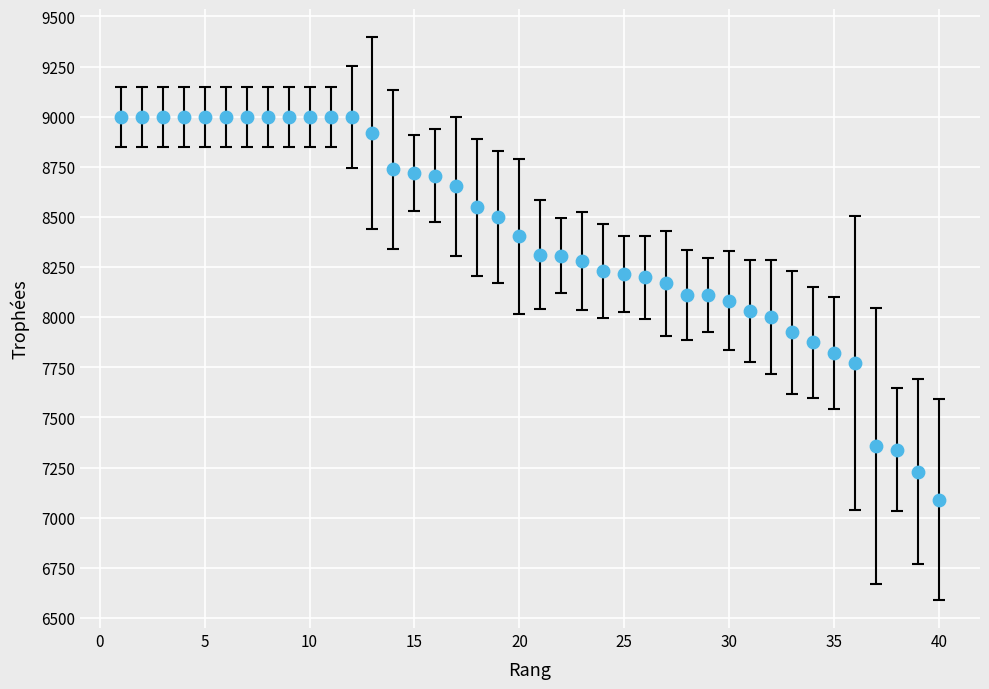

What is the range of Y values (max minus min)?

1910